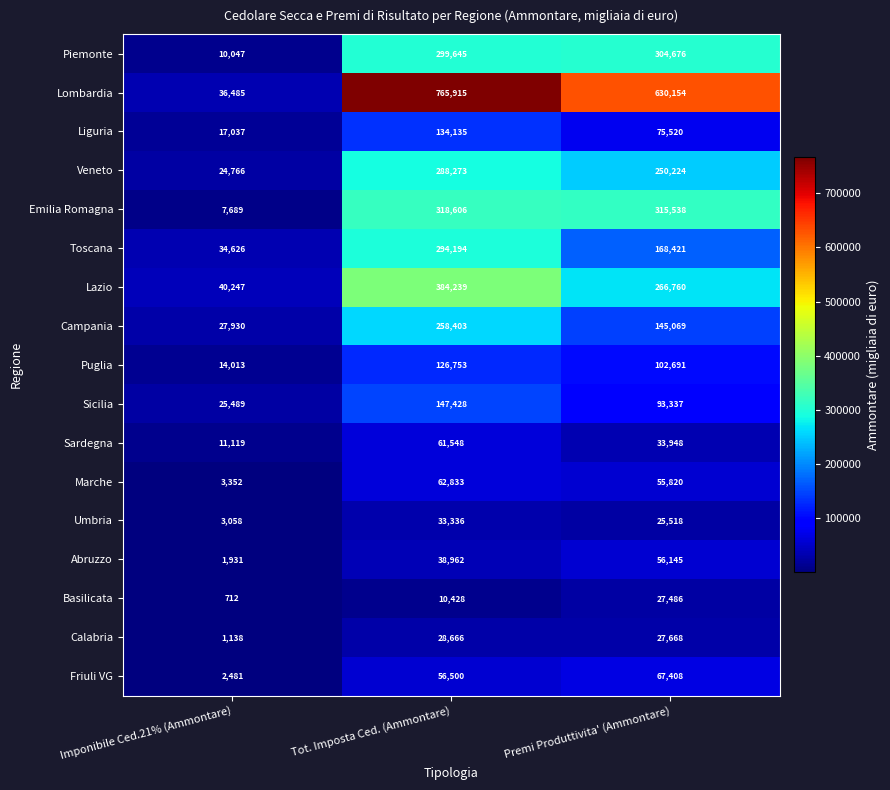

Read the Calabria value at Imponibile Ced.21% (Ammontare), to the nearest 100.

1100